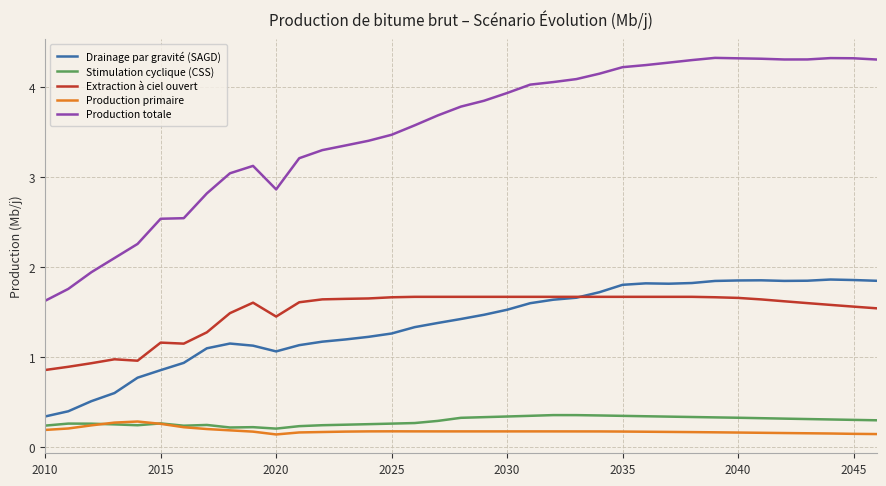

How many series are shown in this chart?

5